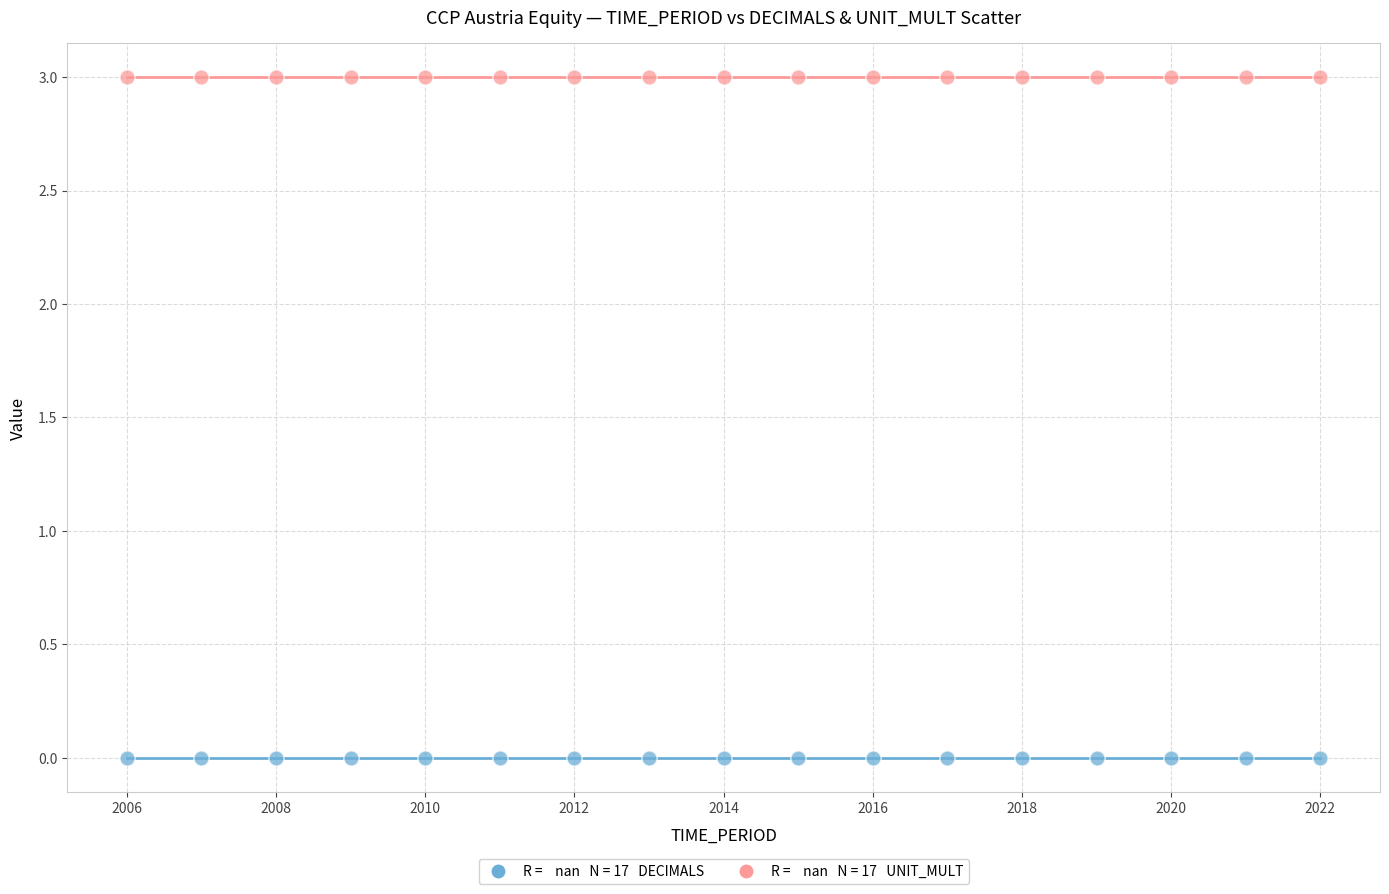

Count the number of points in this scatter plot.

34